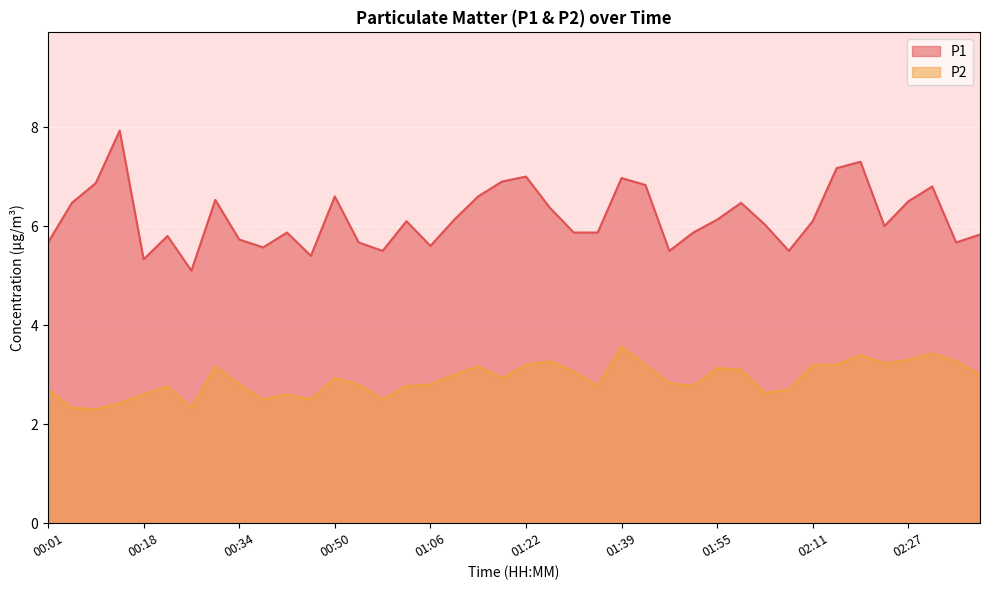

True or false: P2 and P1 cross at least once.

False